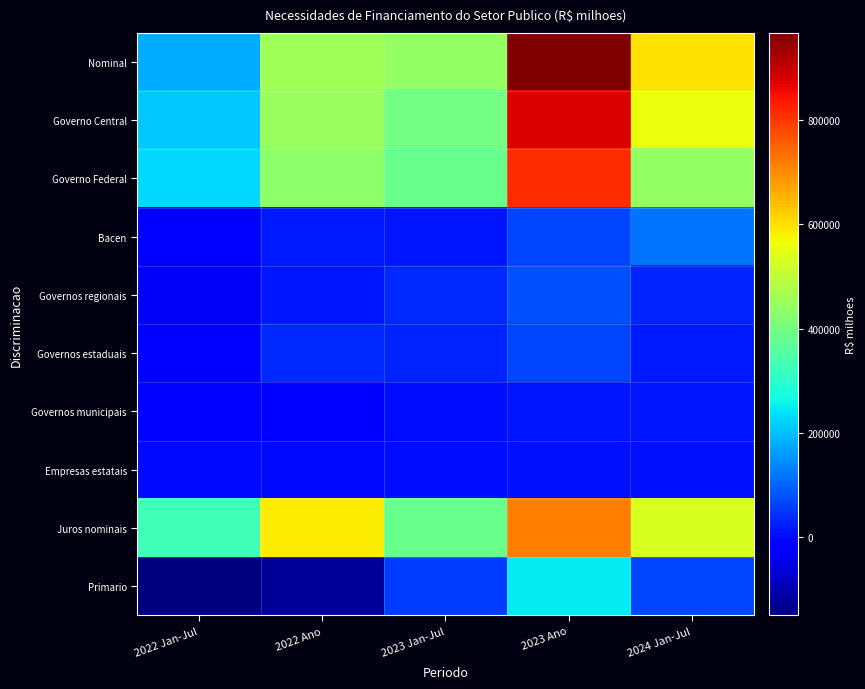

What is the maximum value shown in the chart?

967417.4